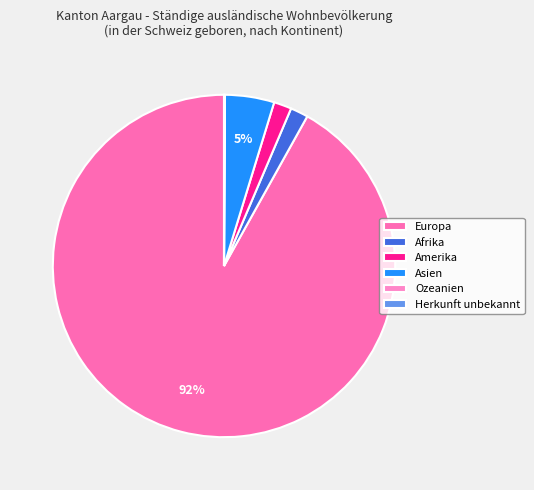

To the nearest percent, what portion does Afrika represent?

2%